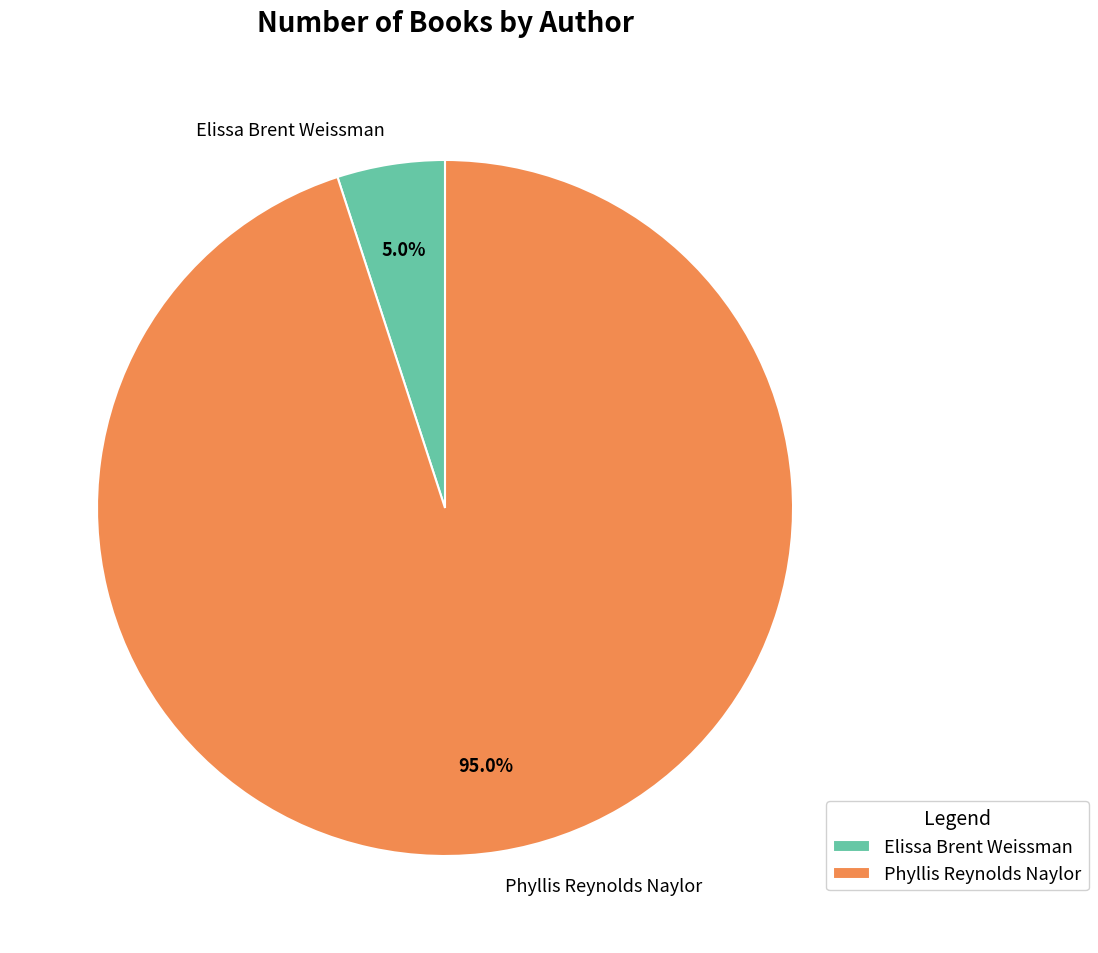

Rank the categories by value from highest to lowest.

Phyllis Reynolds Naylor, Elissa Brent Weissman